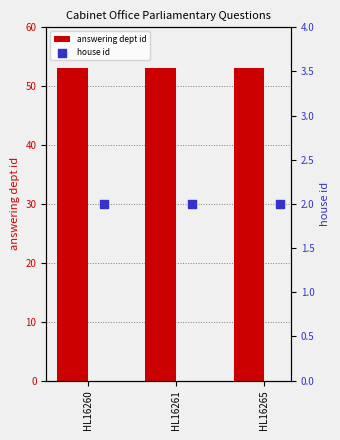

At which category is the sum across all series the highest?

HL16260